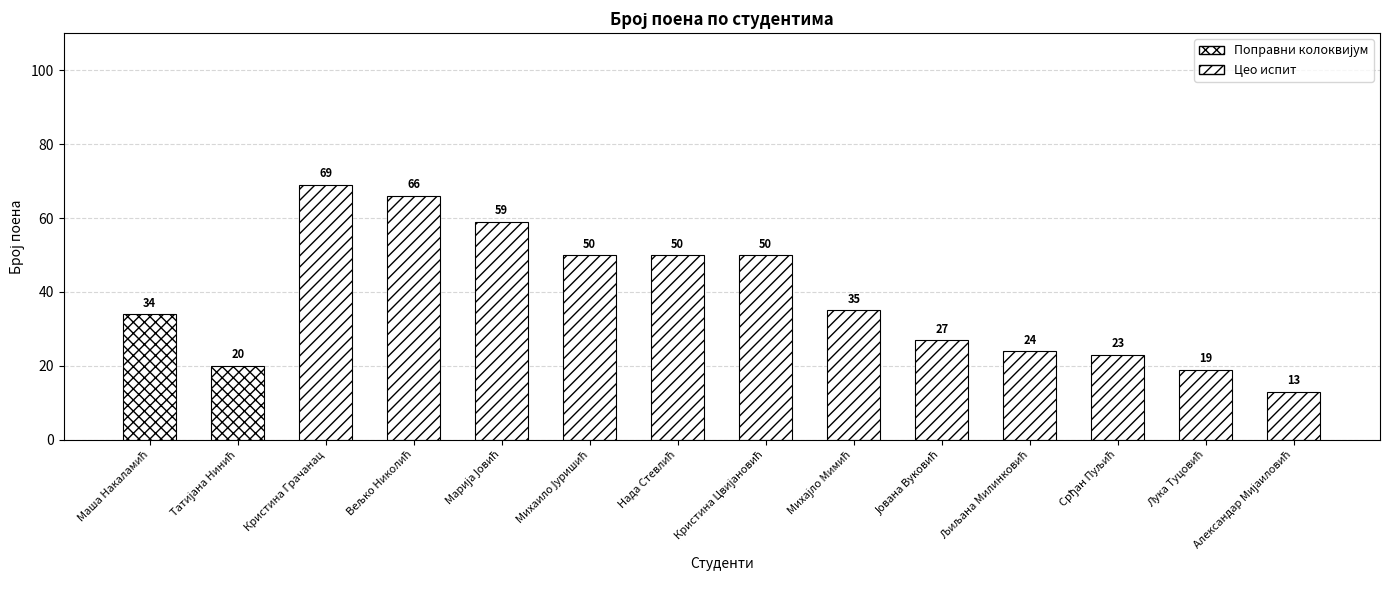

Where does the data first go above 35?

Кристина Грачанац